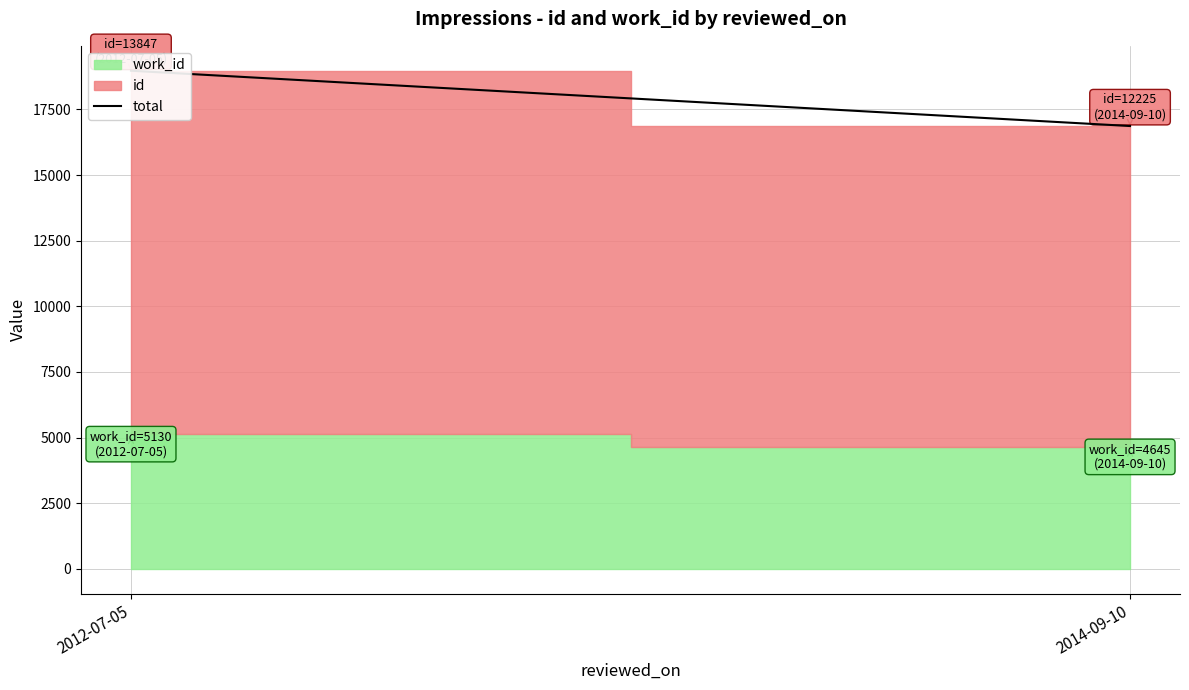

What is the change in value from 2012-07-05 to 2014-09-10?

-2107